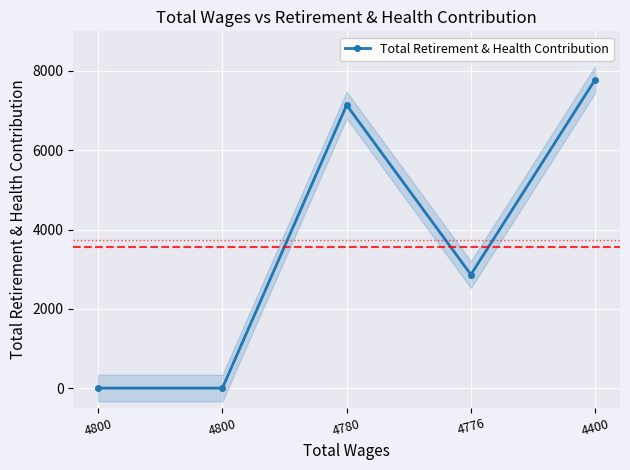

What is the difference between the maximum and second lowest values?

7783